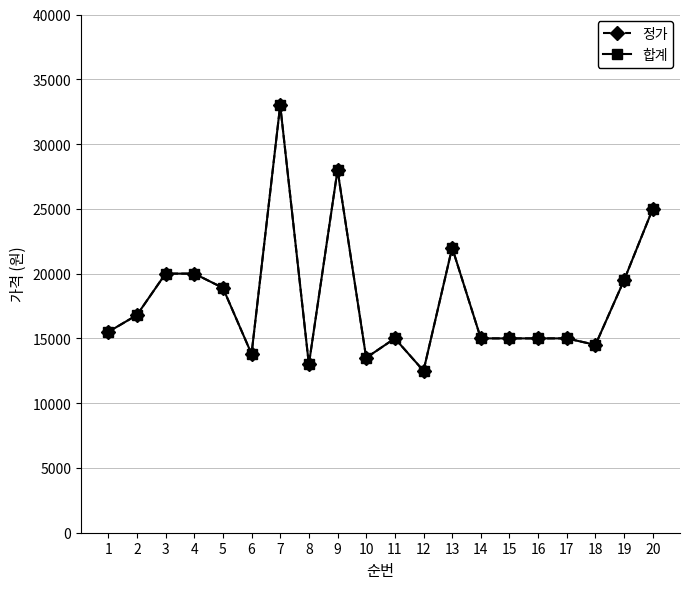

At how many categories does at least one series exceed 31119?

1